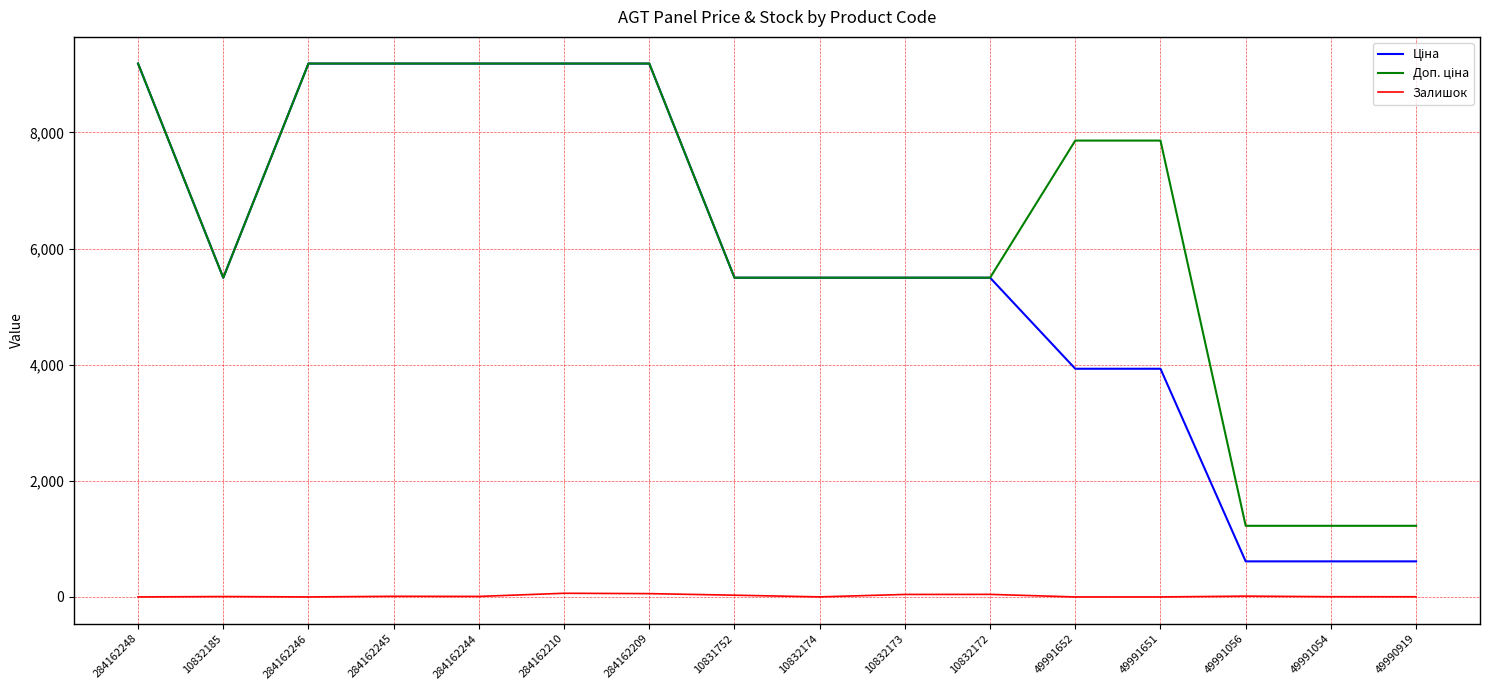

What is the spread (max minus min) of values at 49991651?

7858.9